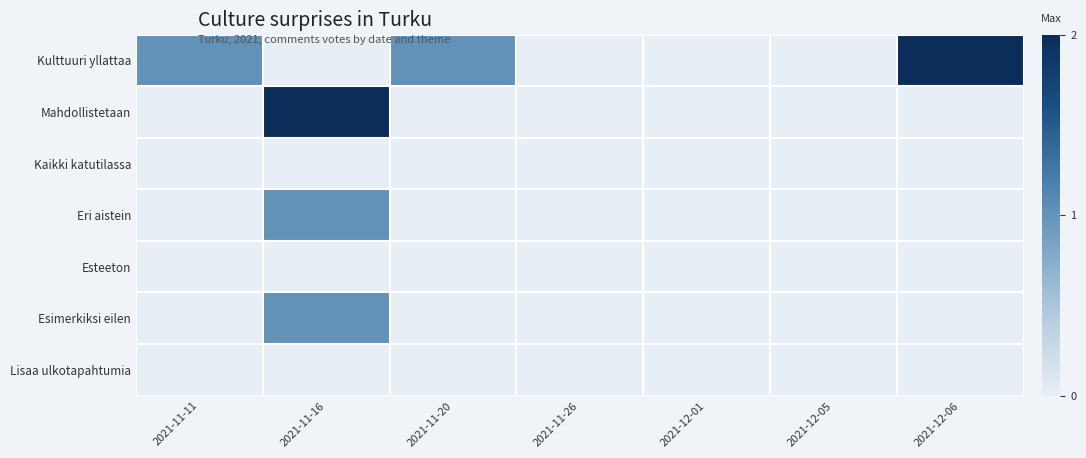

Reading right to left, what are all the values shown in this chart?

Kulttuuri yllattaa: 2021-12-06=2	2021-12-05=0	2021-12-01=0	2021-11-26=0	2021-11-20=1	2021-11-16=0	2021-11-11=1
Mahdollistetaan: 2021-12-06=0	2021-12-05=0	2021-12-01=0	2021-11-26=0	2021-11-20=0	2021-11-16=2	2021-11-11=0
Kaikki katutilassa: 2021-12-06=0	2021-12-05=0	2021-12-01=0	2021-11-26=0	2021-11-20=0	2021-11-16=0	2021-11-11=0
Eri aistein: 2021-12-06=0	2021-12-05=0	2021-12-01=0	2021-11-26=0	2021-11-20=0	2021-11-16=1	2021-11-11=0
Esteeton: 2021-12-06=0	2021-12-05=0	2021-12-01=0	2021-11-26=0	2021-11-20=0	2021-11-16=0	2021-11-11=0
Esimerkiksi eilen: 2021-12-06=0	2021-12-05=0	2021-12-01=0	2021-11-26=0	2021-11-20=0	2021-11-16=1	2021-11-11=0
Lisaa ulkotapahtumia: 2021-12-06=0	2021-12-05=0	2021-12-01=0	2021-11-26=0	2021-11-20=0	2021-11-16=0	2021-11-11=0